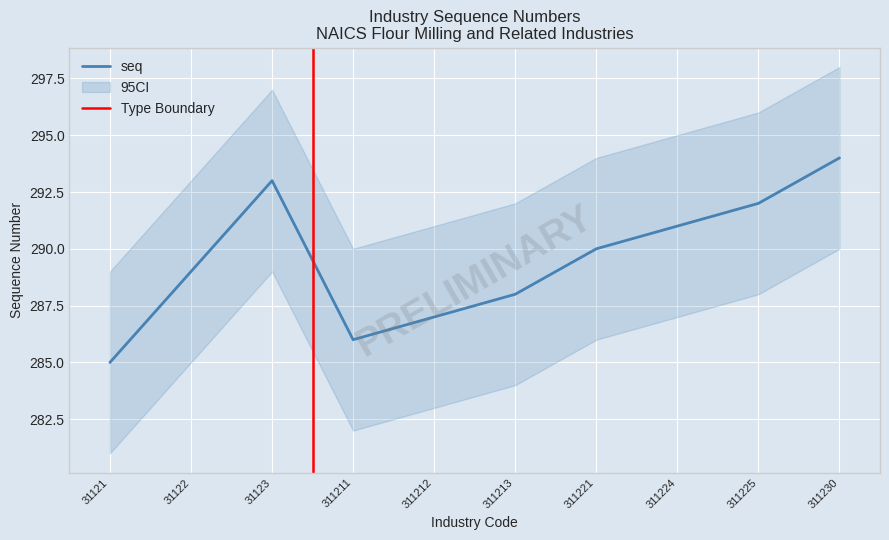

Where is the first local maximum?

31123